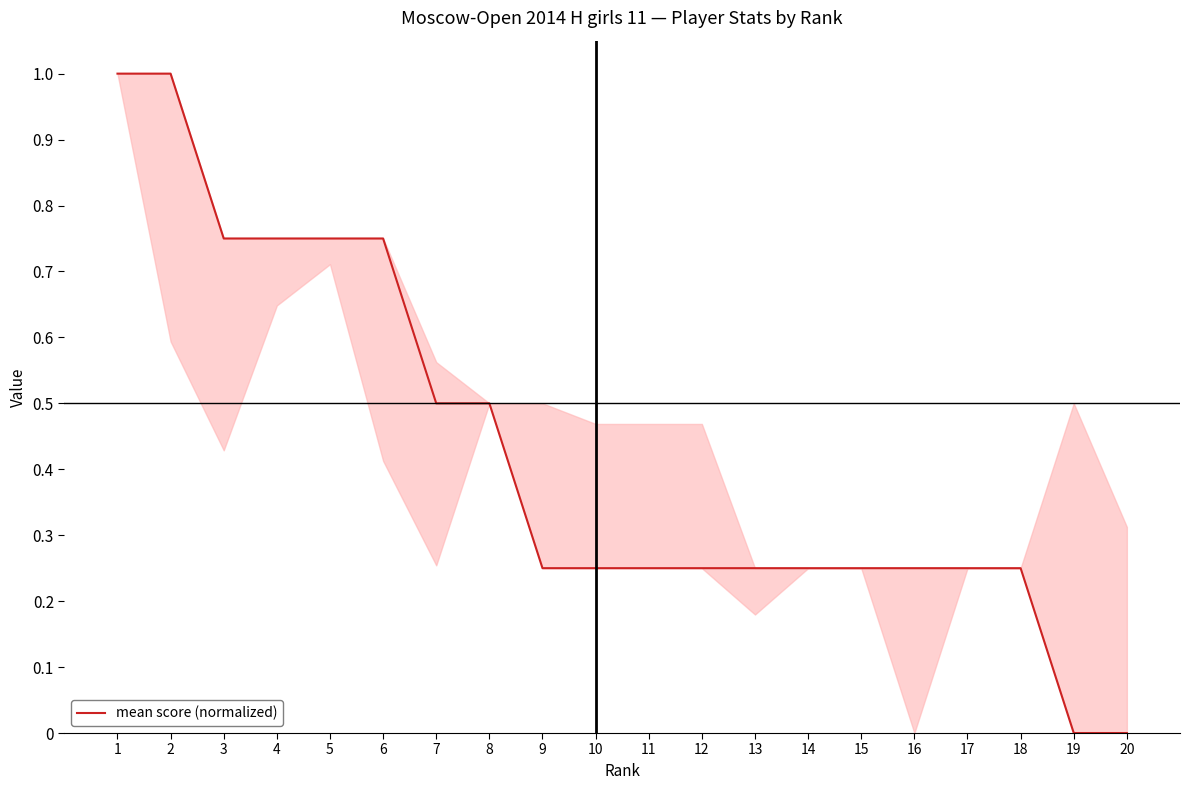

Between 19 and 2, which is larger?

2